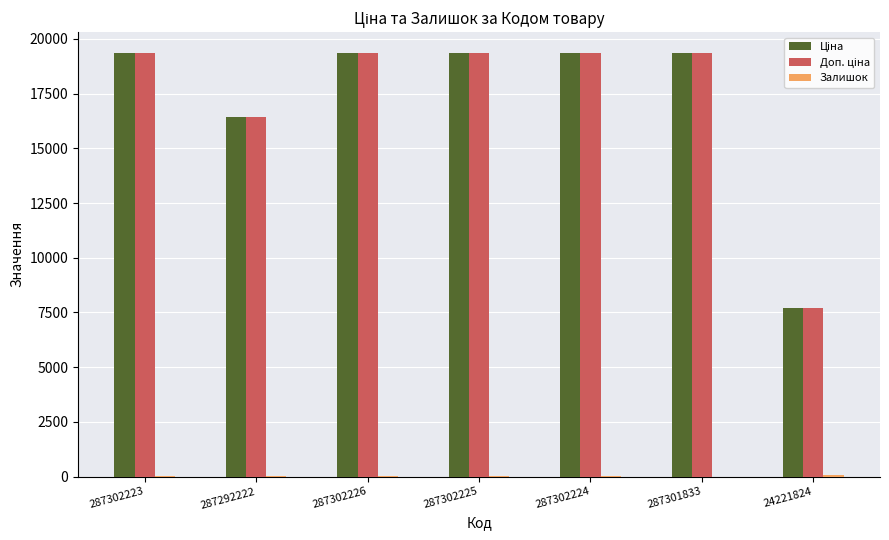

What is the greatest value displayed?

19343.1